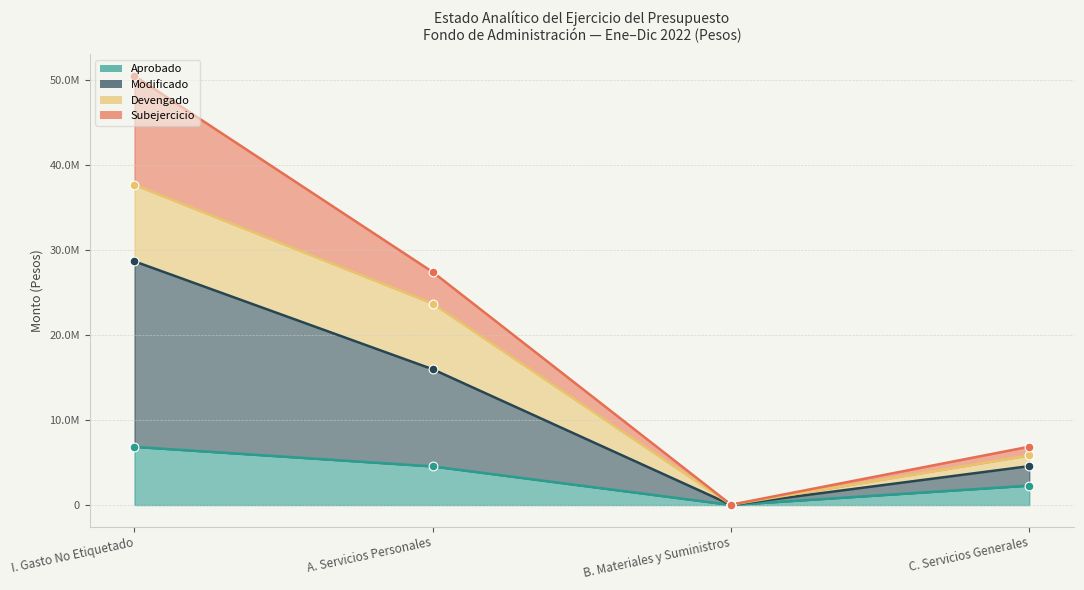

Which series reaches the minimum Y coordinate?

Aprobado